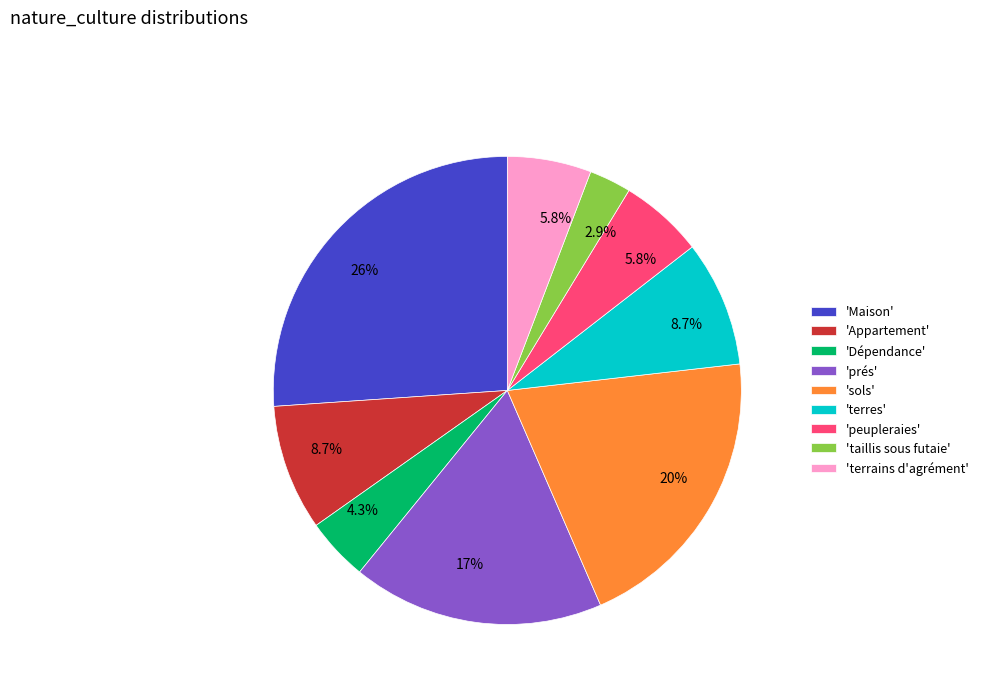

Approximately how many times larger is the value at 'terres' compared to 'sols'?

0.4